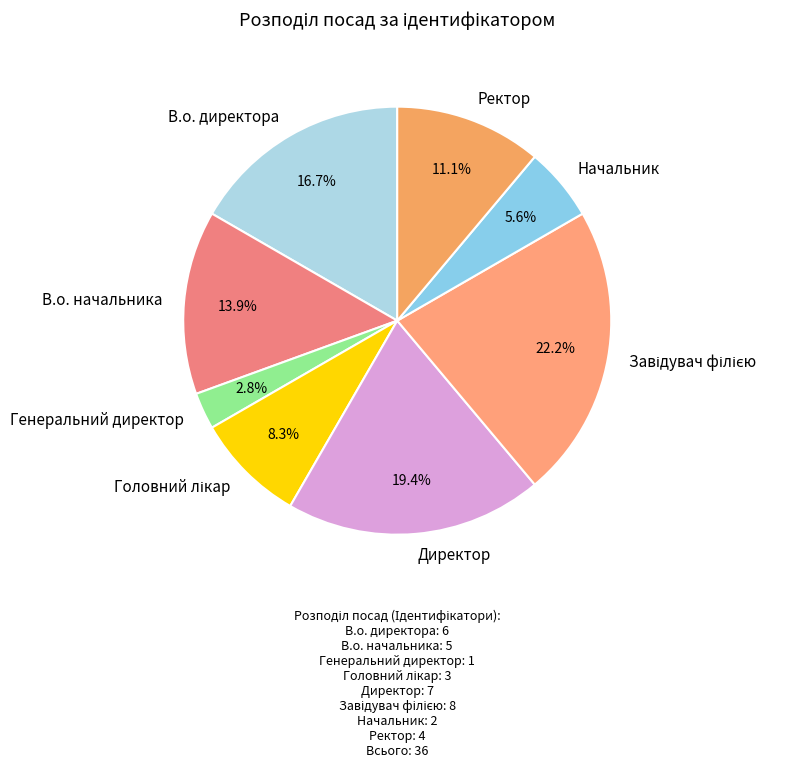

Between Начальник and В.о. начальника, which is larger?

В.о. начальника